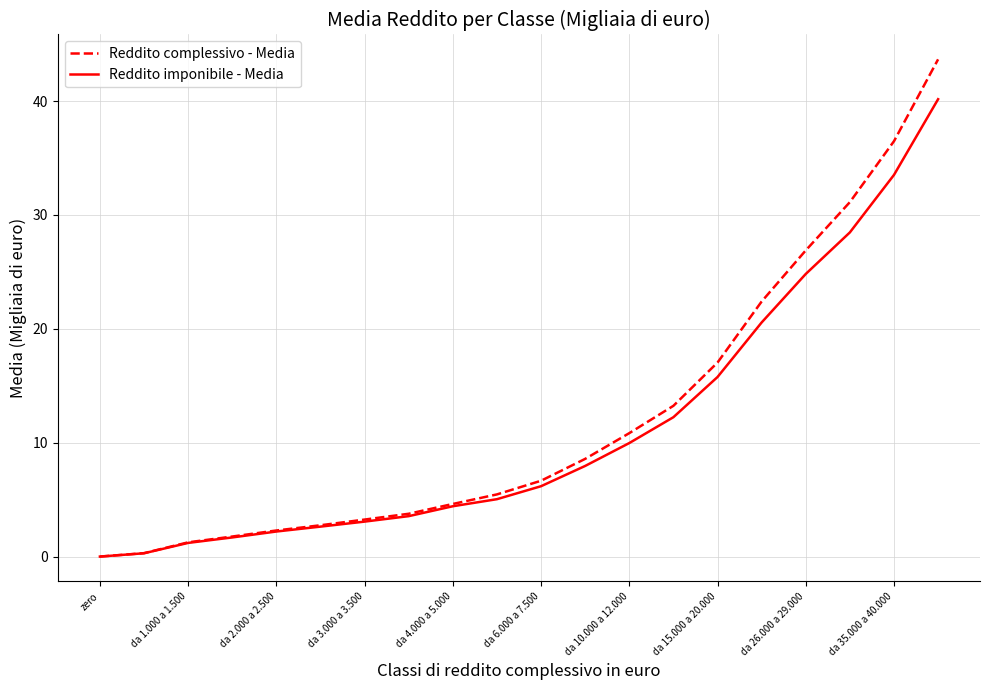

List the series in order of their peak value, highest first.

Reddito complessivo - Media, Reddito imponibile - Media